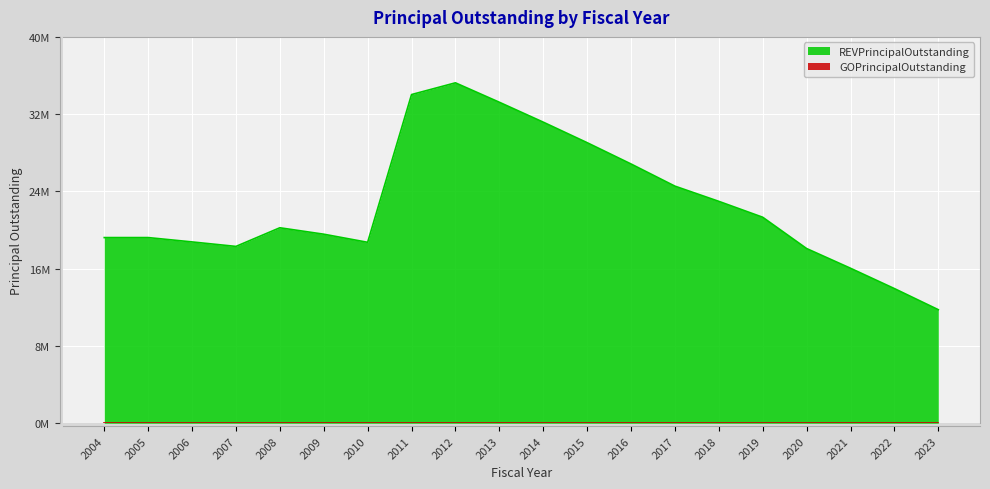

What is the difference between the values at 2020 and 2007?

220000